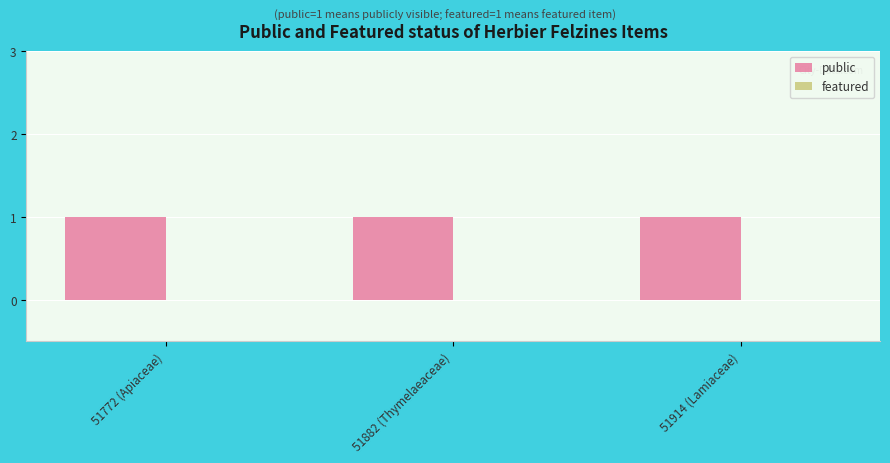

Which has a higher value, 51914 (Lamiaceae) or 51882 (Thymelaeaceae)?

51914 (Lamiaceae)